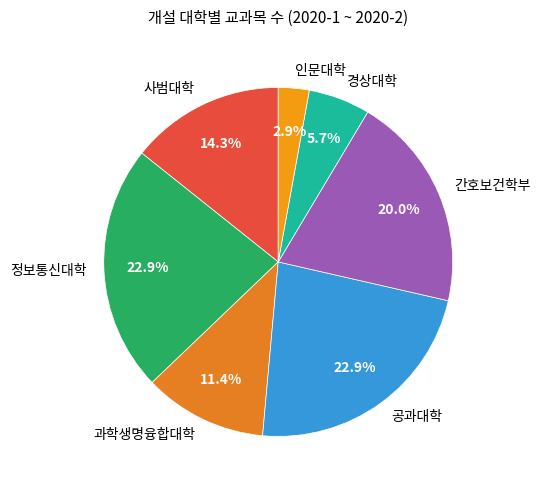

How many segments does this pie chart have?

7